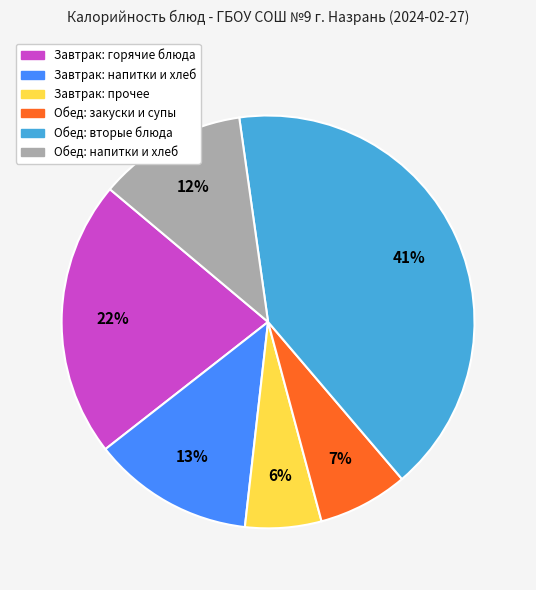

To the nearest percent, what is the difference between the largest and smallest slice percentages?

35%